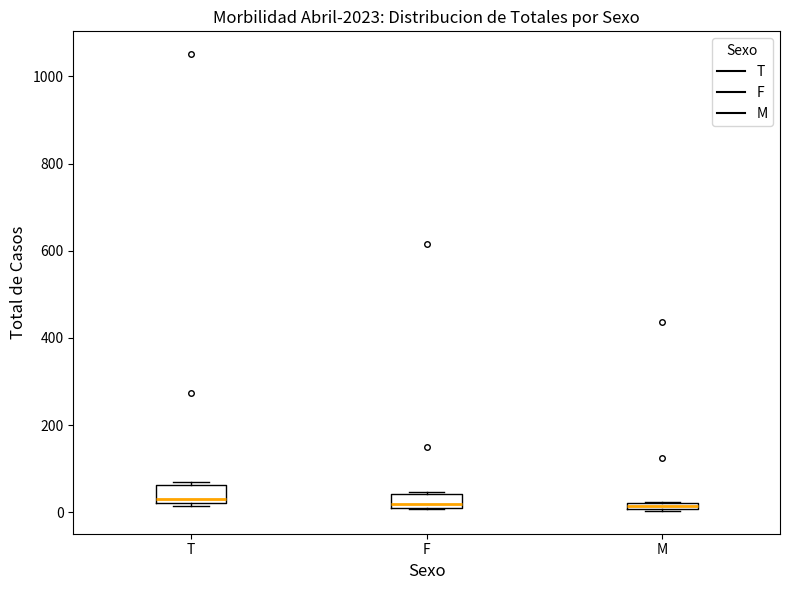

Where is the lower edge of the box for T on the y-axis? The values are not printed on the chart, so give them approximately, as read against the axis.

20